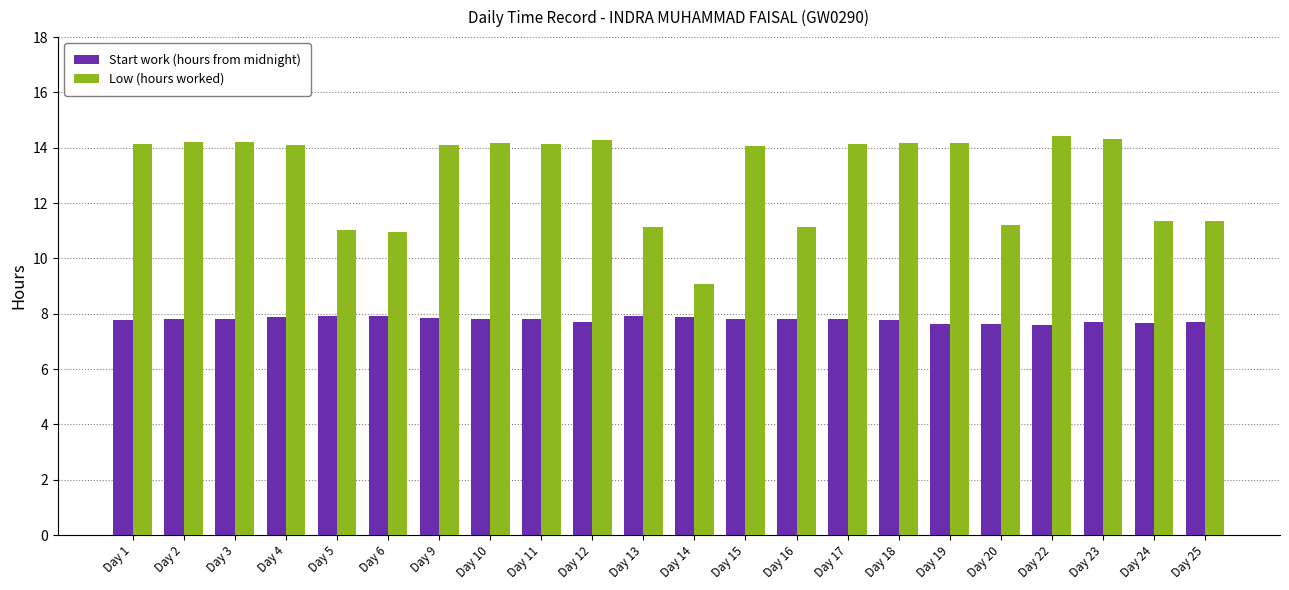

Rank the series by their maximum value, from highest to lowest.

Low (hours worked), Start work (hours from midnight)